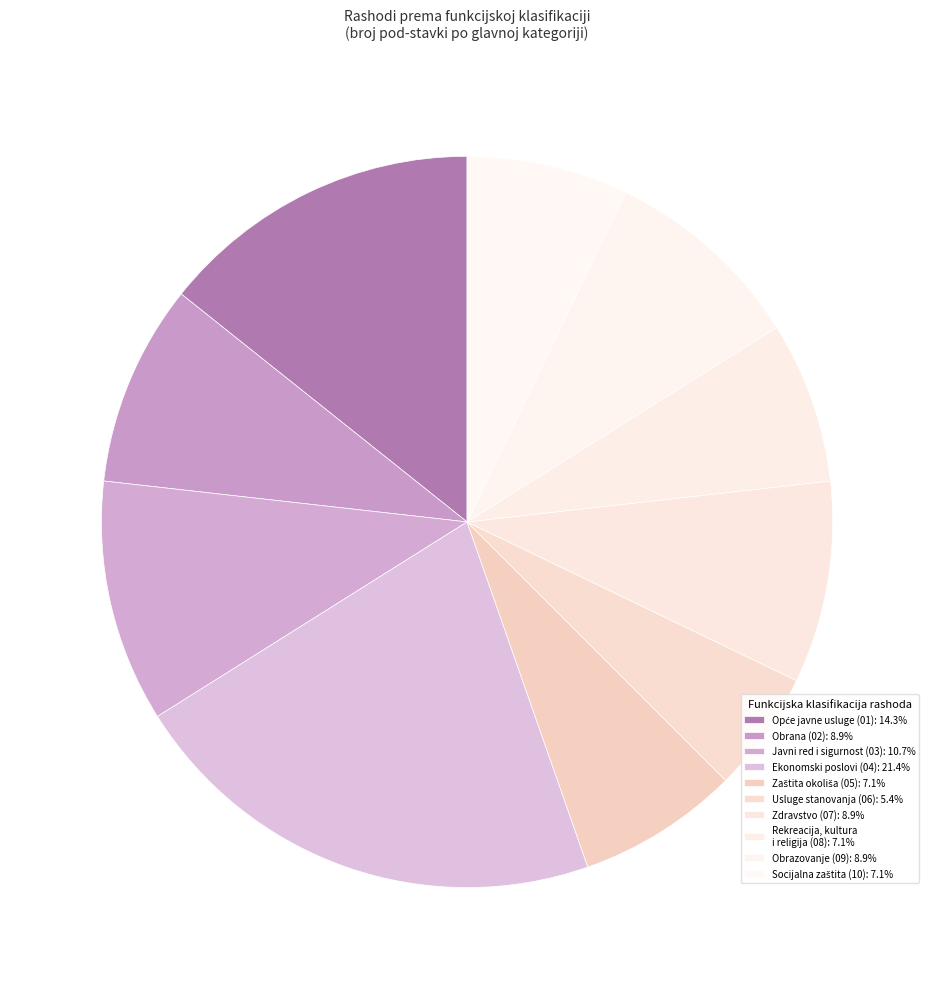

How many slices are in this pie chart?

10